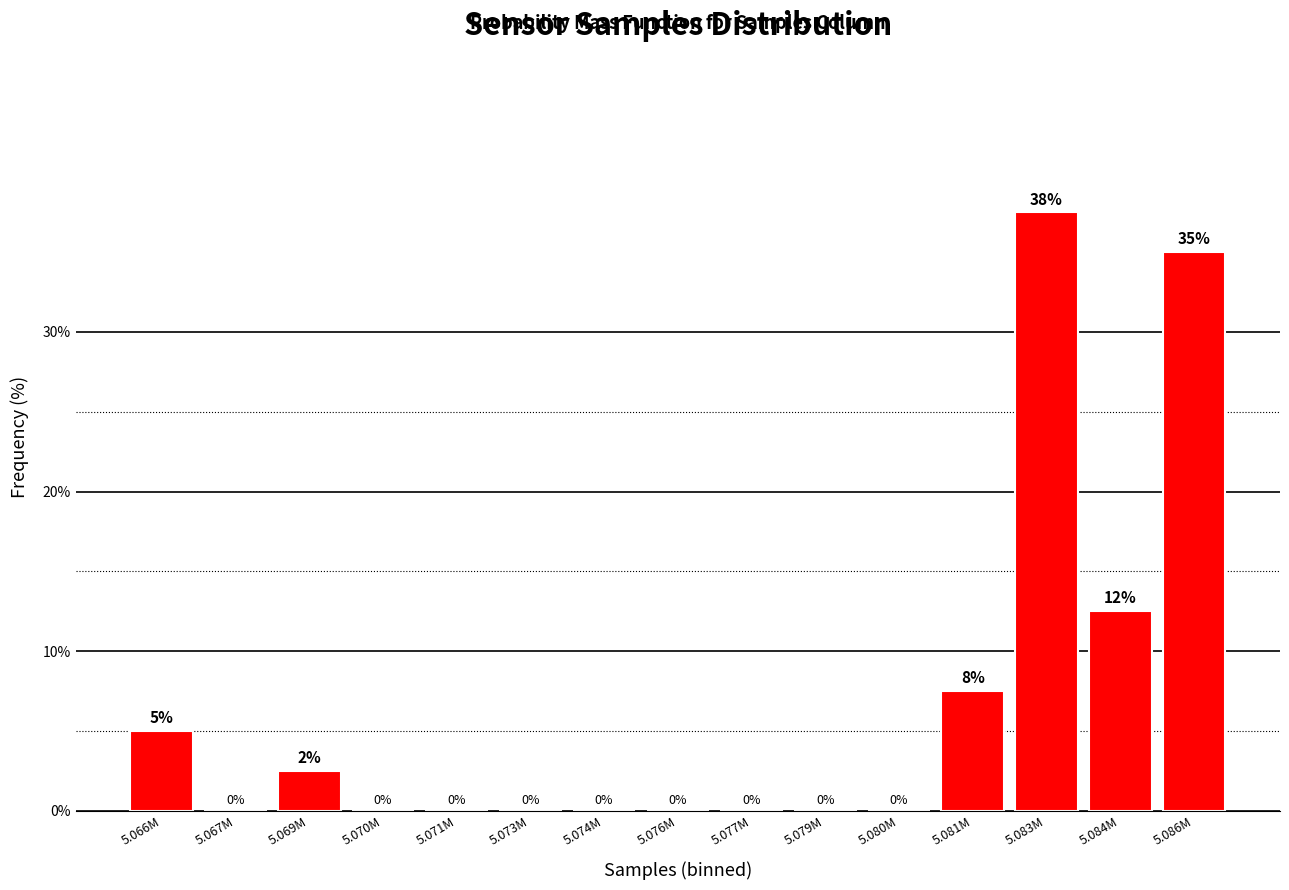

The value at 5.070M is 17.7. True or false?

False